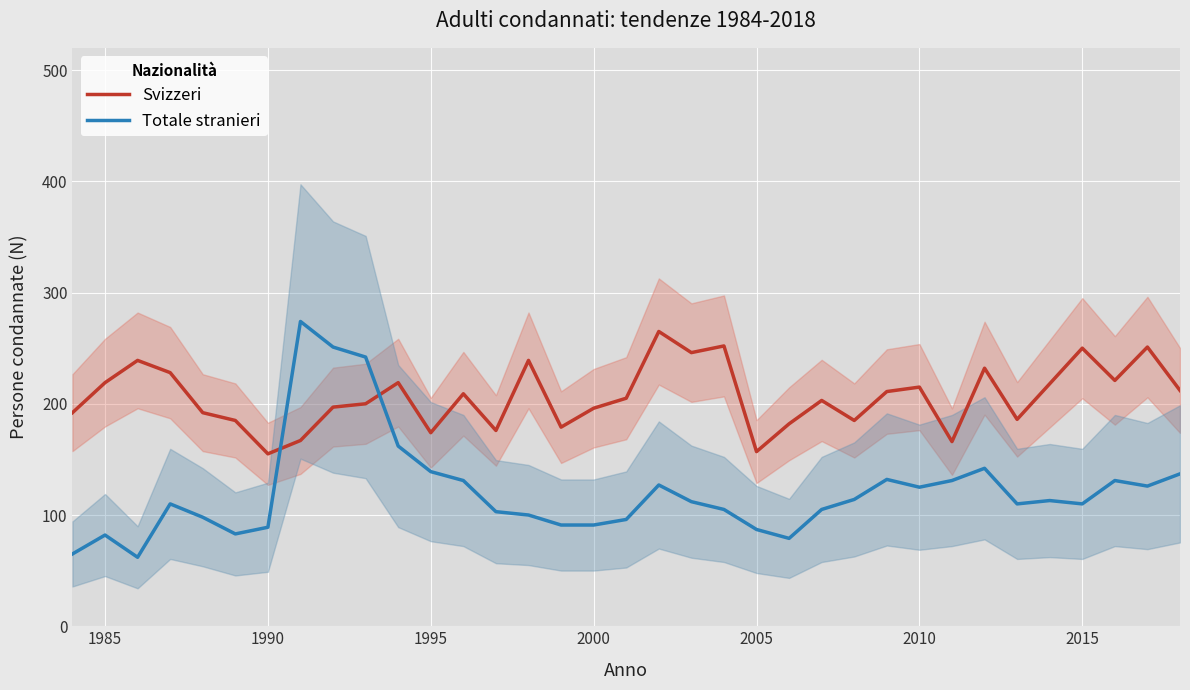

At which label does Svizzeri first exceed 205?

1985